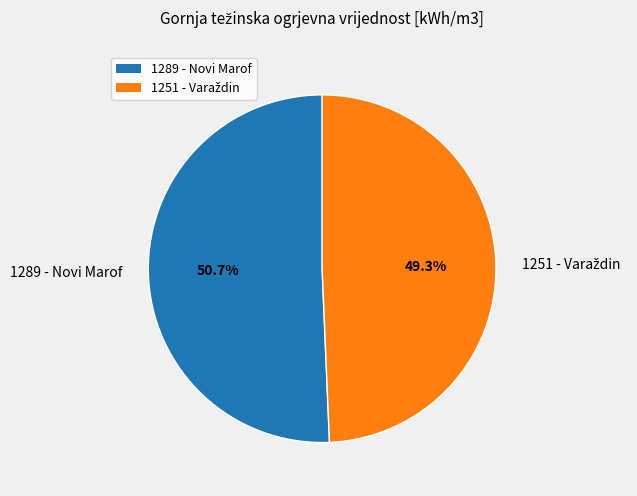

The 1289 - Novi Marof slice represents 45% of the pie. True or false?

False